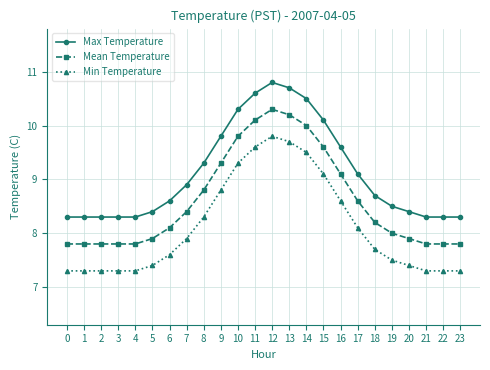

True or false: Mean Temperature and Min Temperature intersect in this chart.

False